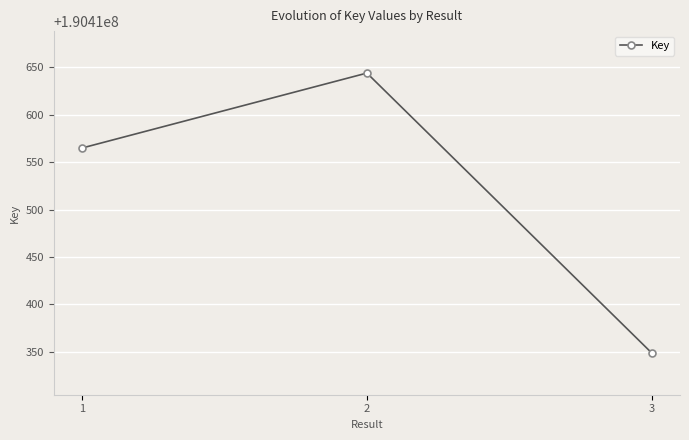

The value at 2 is 190410644. True or false?

True